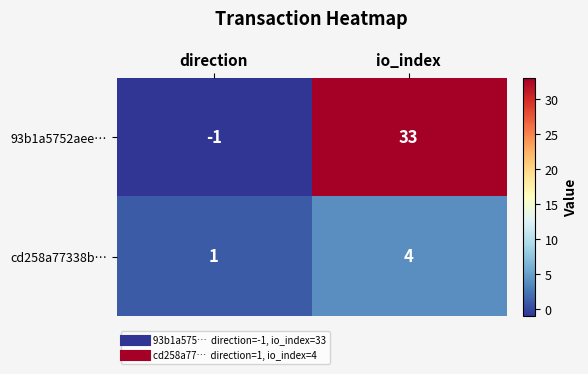

Which series has the largest total across all categories?

93b1a5752aee…